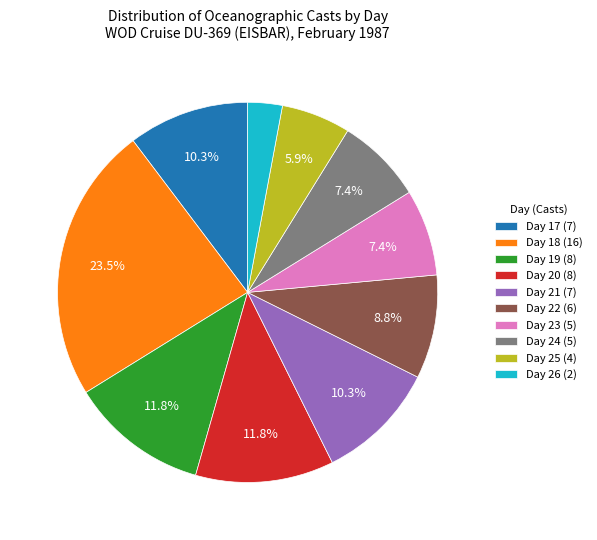

Does Day 23 (5) account for over 50% of the chart?

No